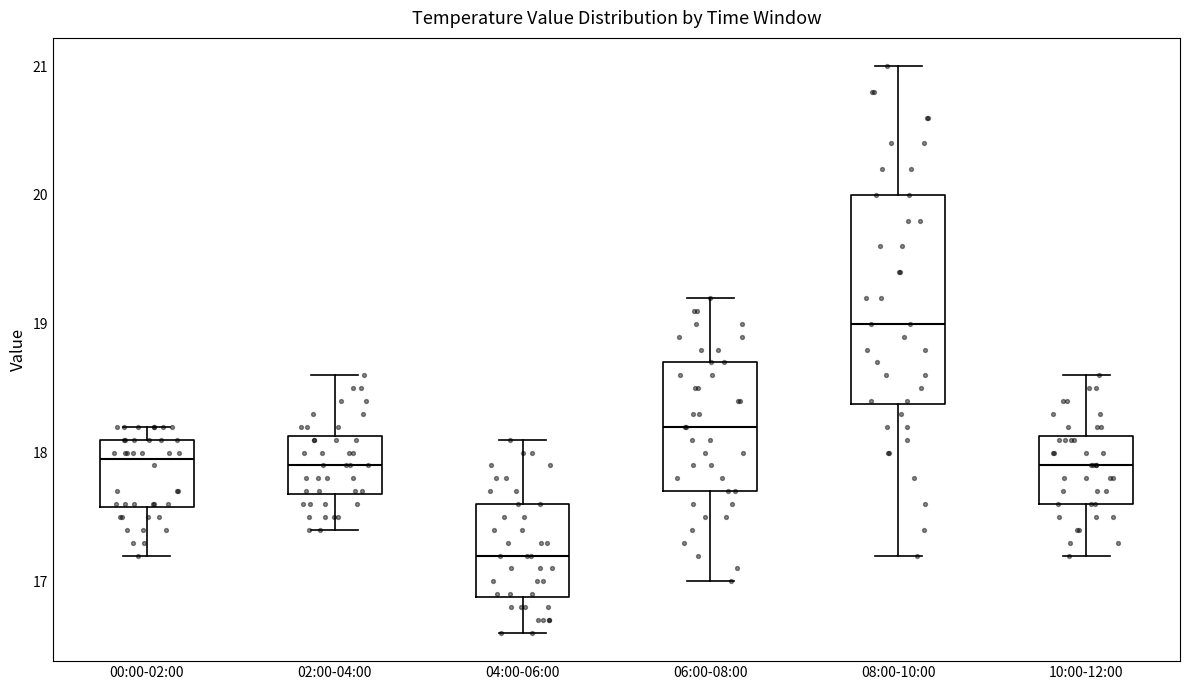

Which box is the tallest, from its lower edge to its upper edge?

08:00-10:00